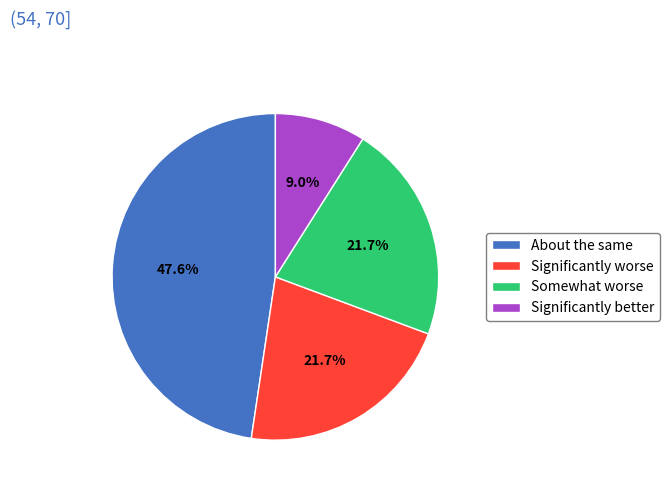

Which slice is the smallest?

Significantly better